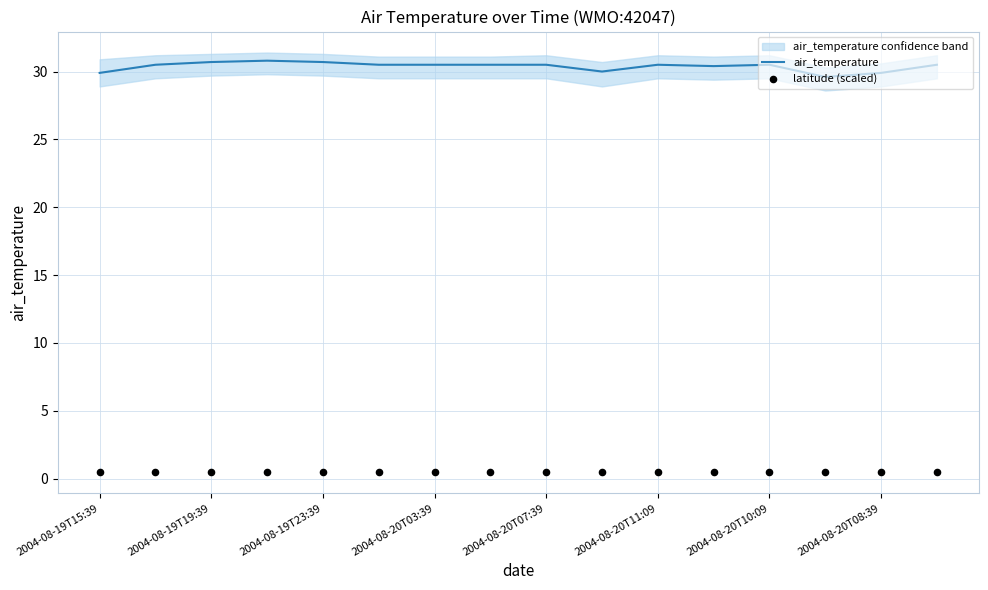

Which series contains the highest Y value?

air_temperature